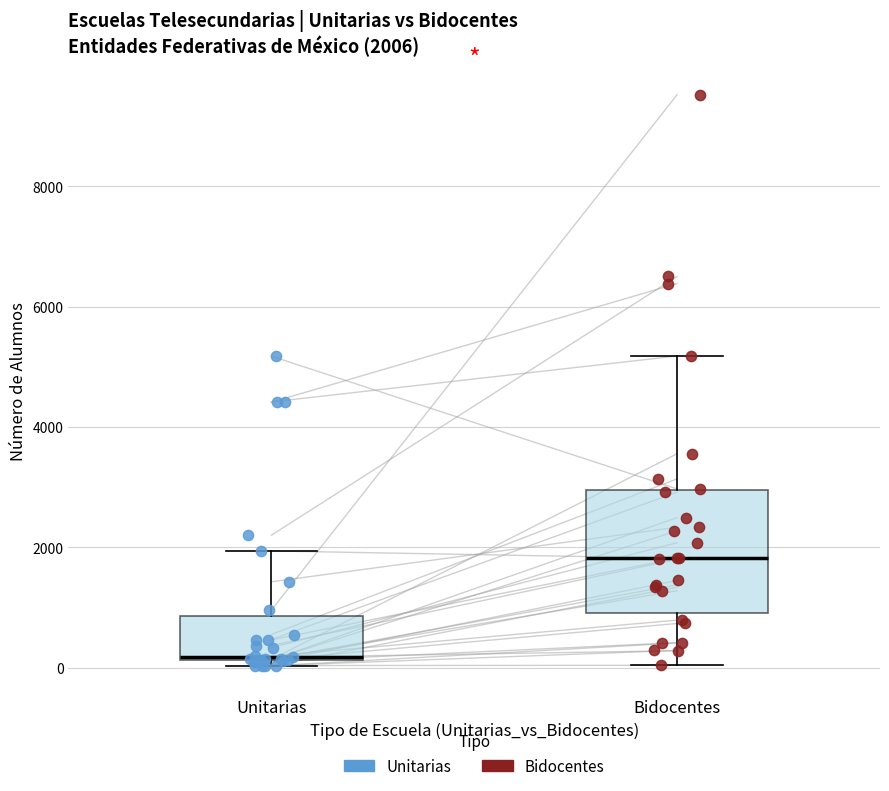

Comparing the boxes themselves (not the whiskers), which one is the tallest?

Bidocentes